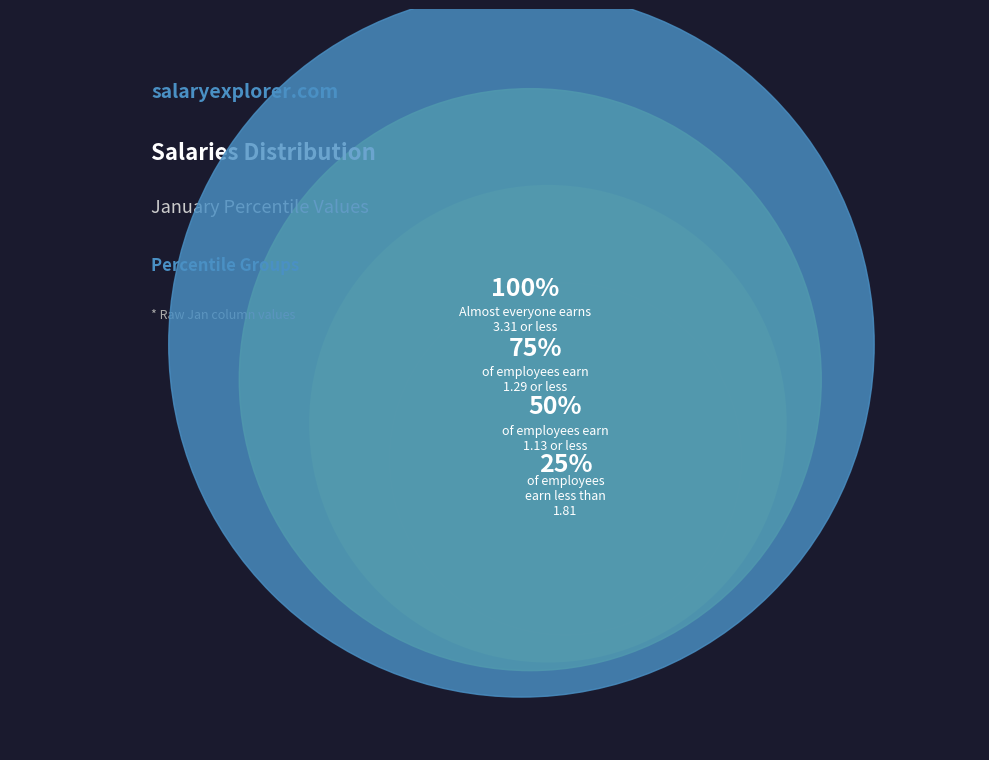

True or false: pct95 accounts for 35% of the total.

False